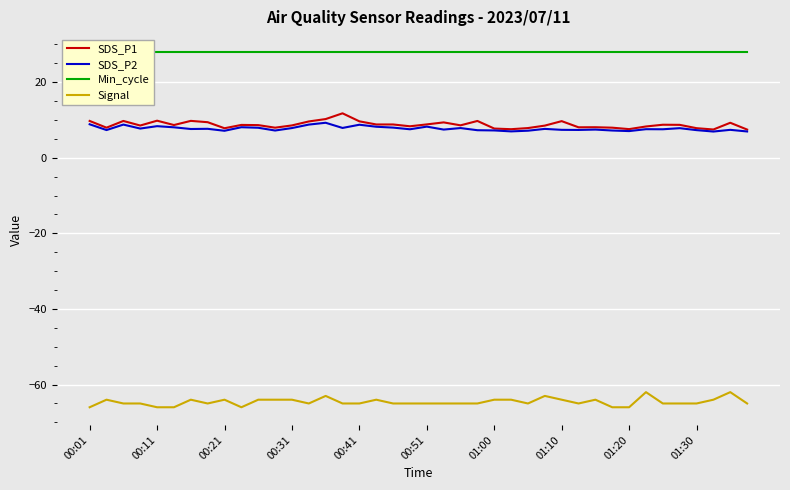

How many interior local peaks does the SDS_P2 series have?

13